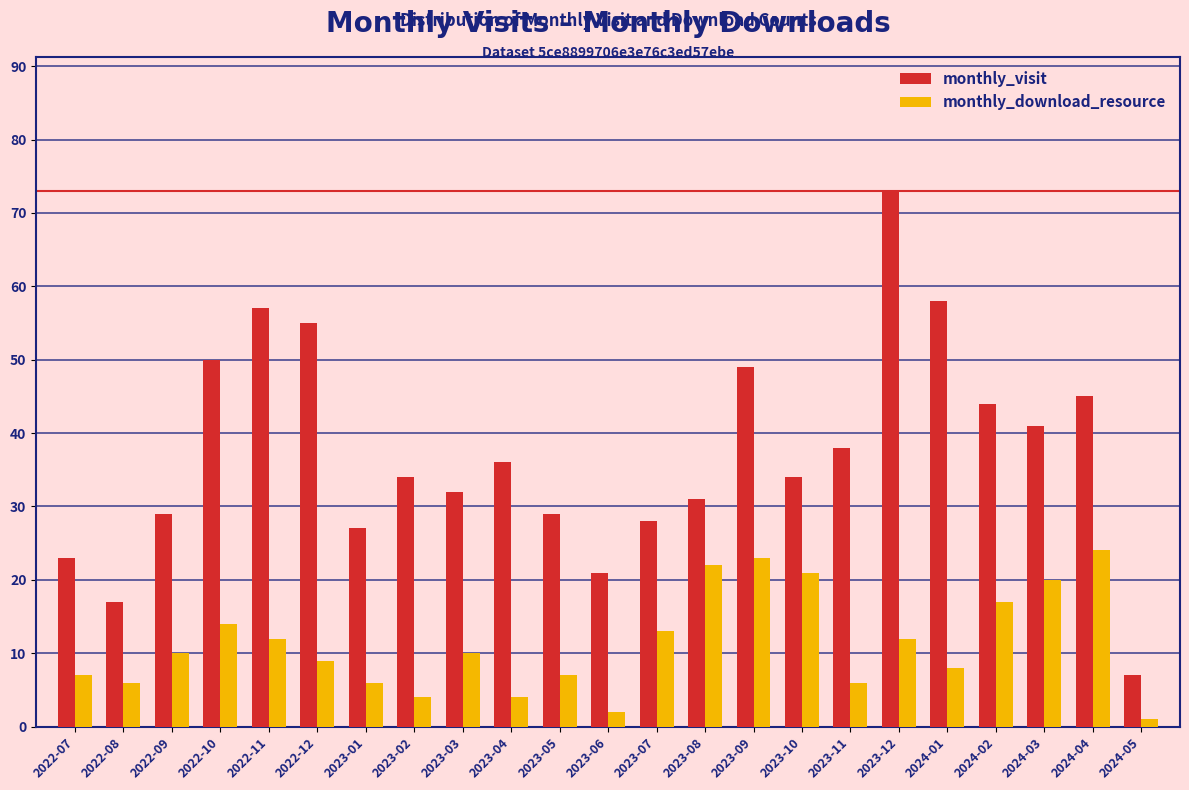

What is the average value of the monthly_visit series?

37